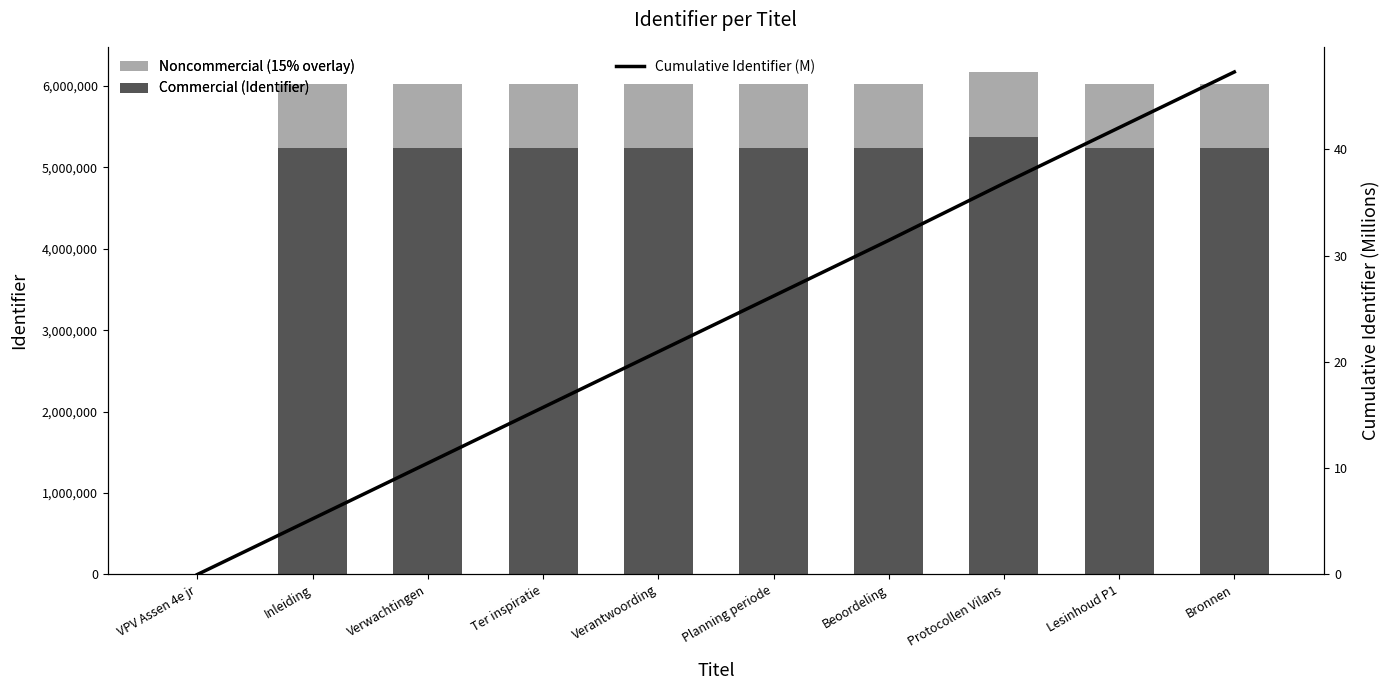

How many series are shown in this chart?

3